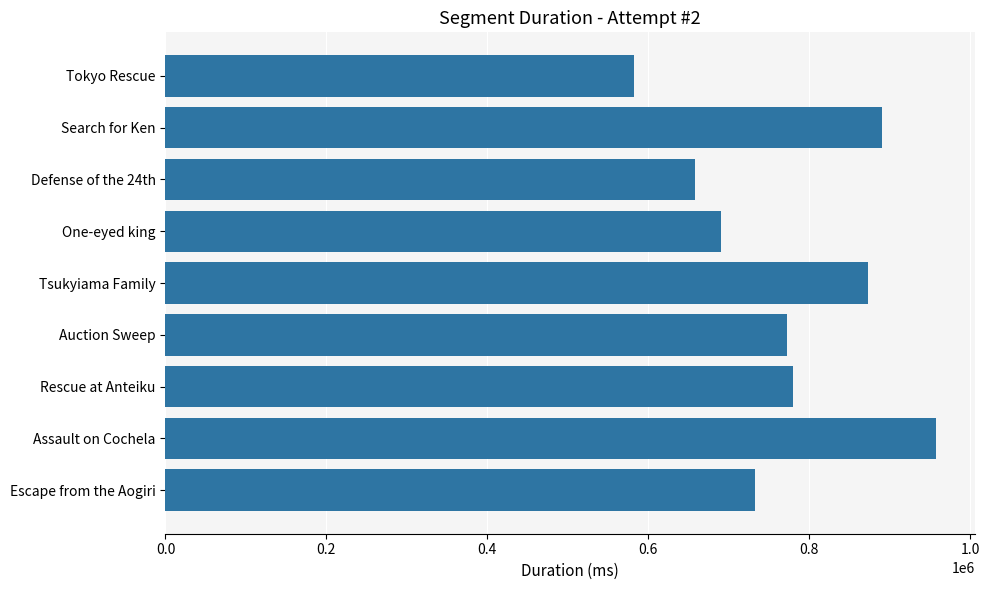

What is the change in value from Rescue at Anteiku to One-eyed king?

-89753